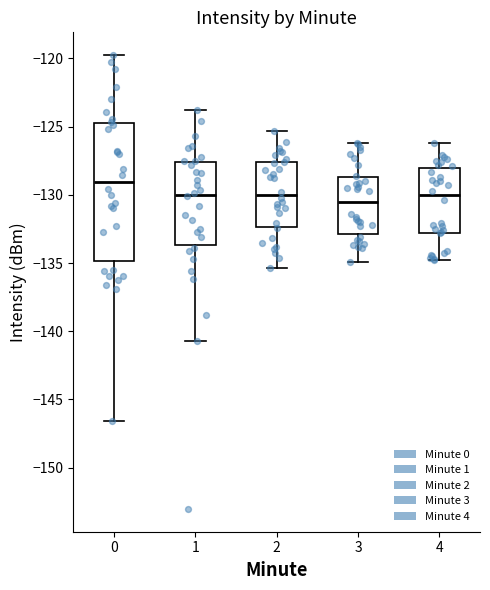

Which box's median line is the lowest?

3